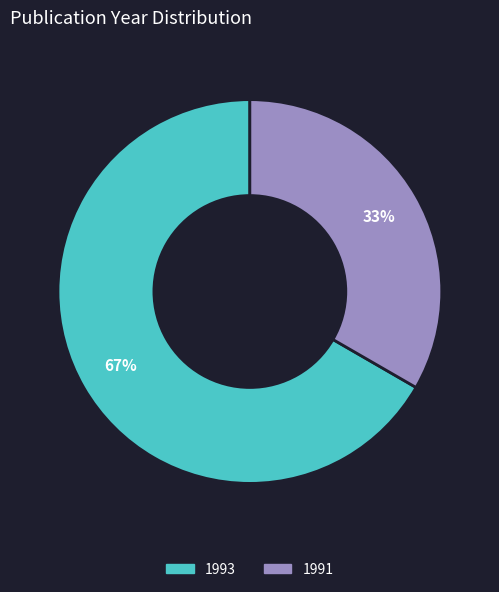

Does any single category account for the majority?

Yes